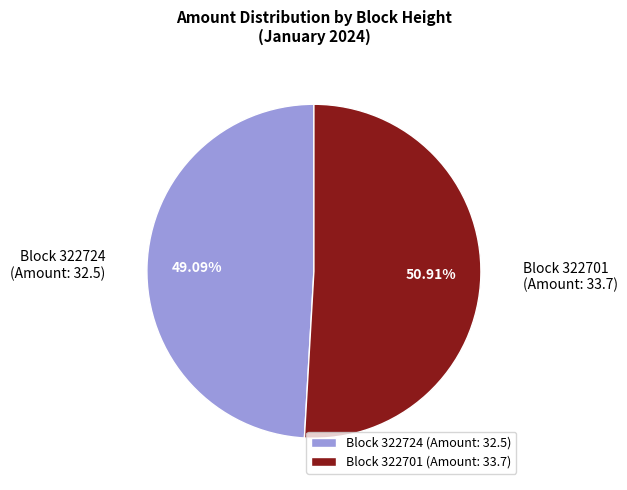

Is there a majority slice in this chart?

Yes